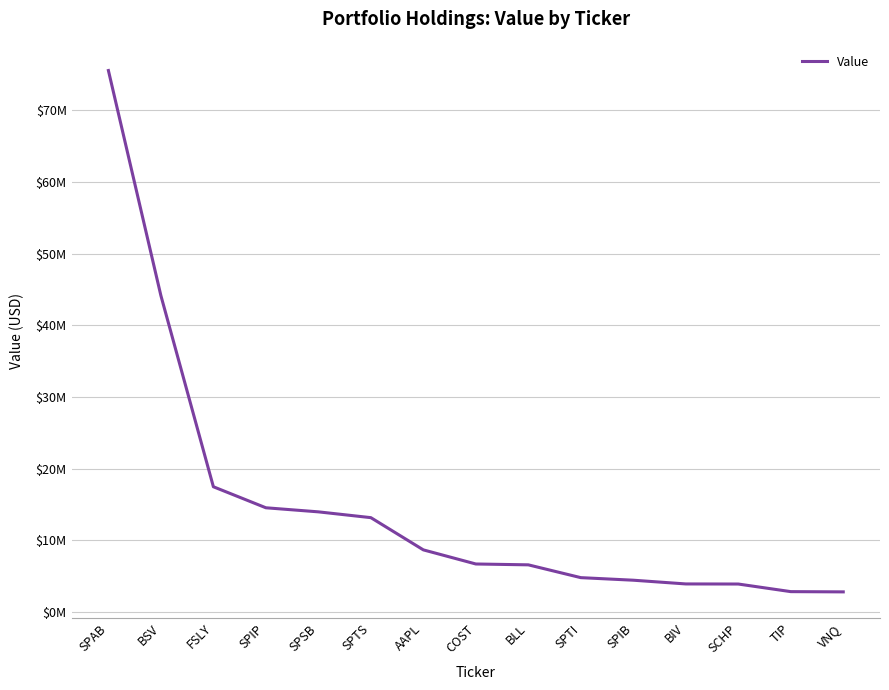

Is this an area chart (filled region under the line)?

No